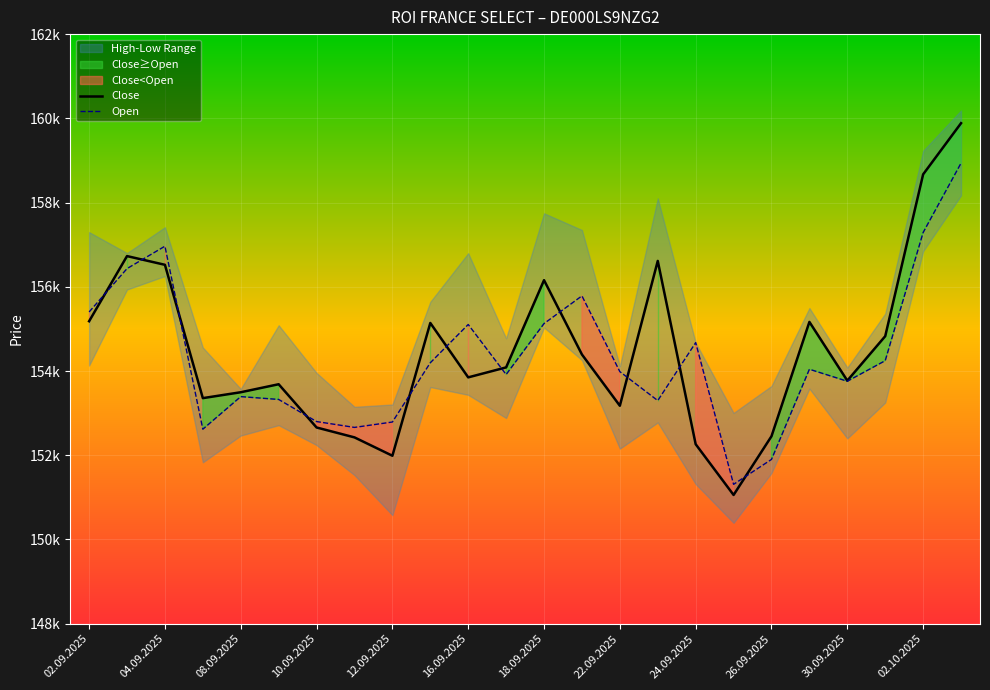

Which series ends up on top after the final intersection of Close and Open?

Close